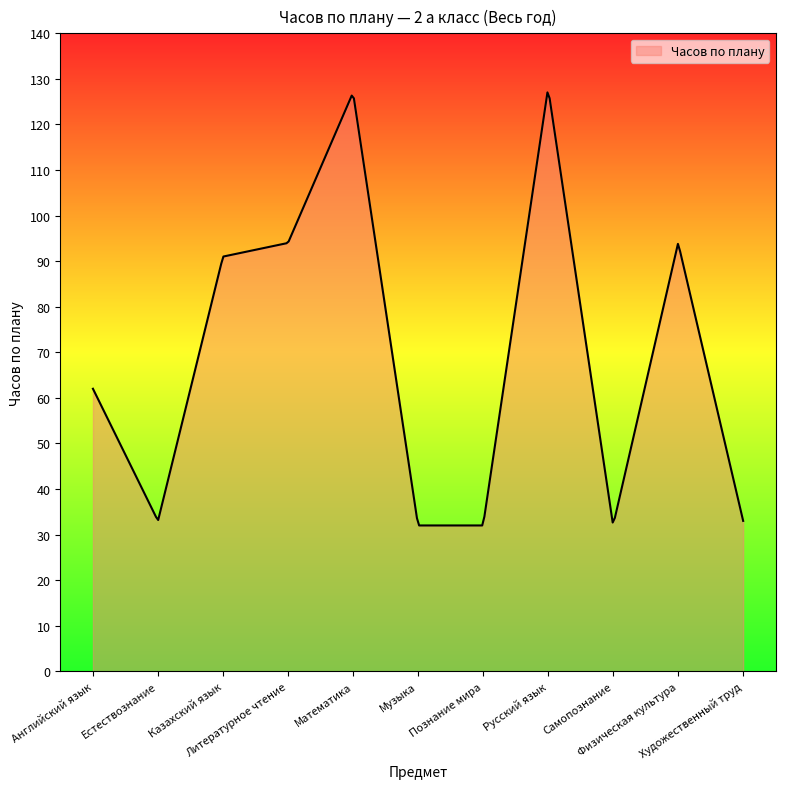

What is the difference between the maximum and minimum values?

95.0